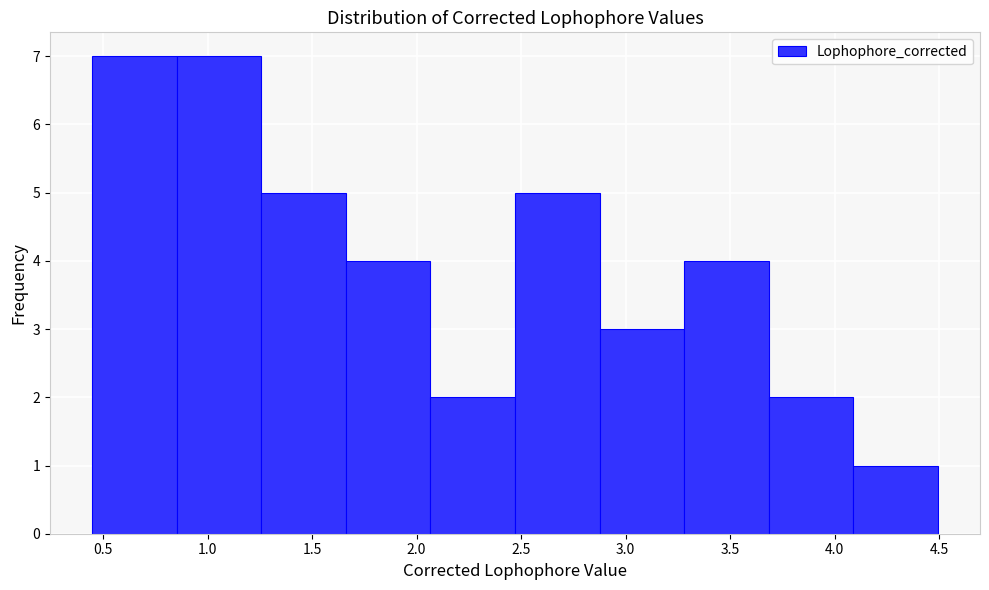

What is the height of the bar covering 3.30 to 3.70 on the x-axis? Neither the bar edges nor the heights are printed on the chart, so give them approximately, as read against the axes.

4